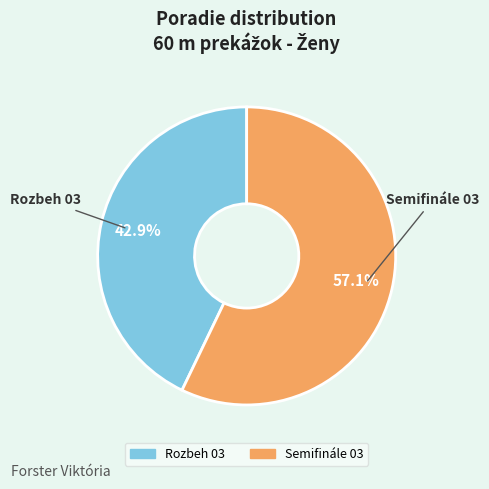

True or false: Rozbeh 03 accounts for 43% of the total.

True